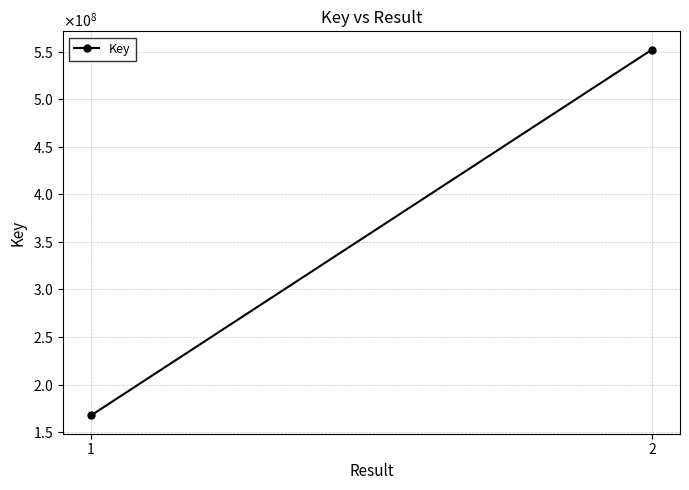

The chart shows a value of 167486478 at 1. True or false?

True